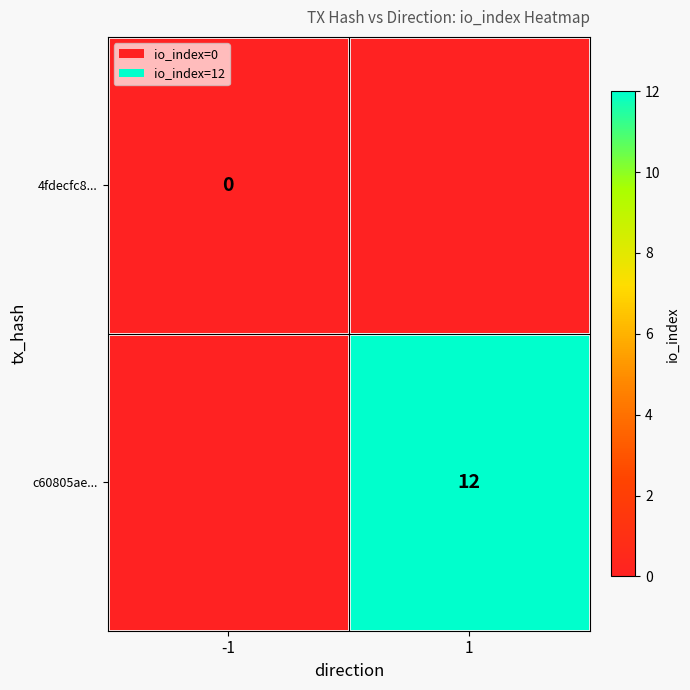

At which category is the sum across all series the highest?

1